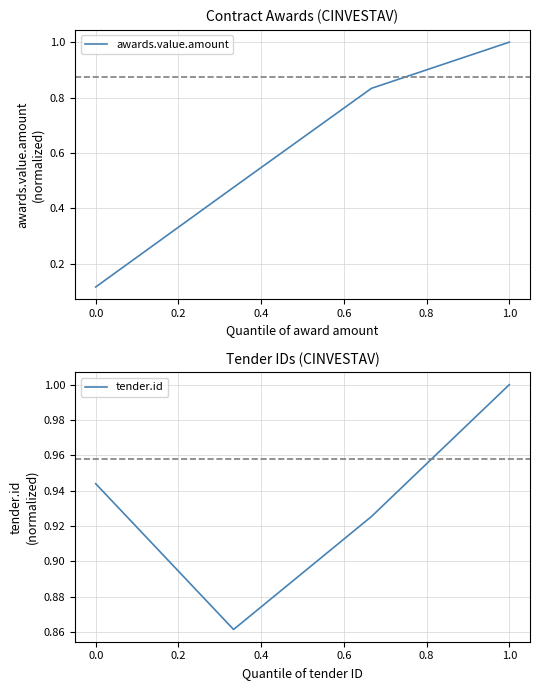

Count the number of data series in this chart.

2